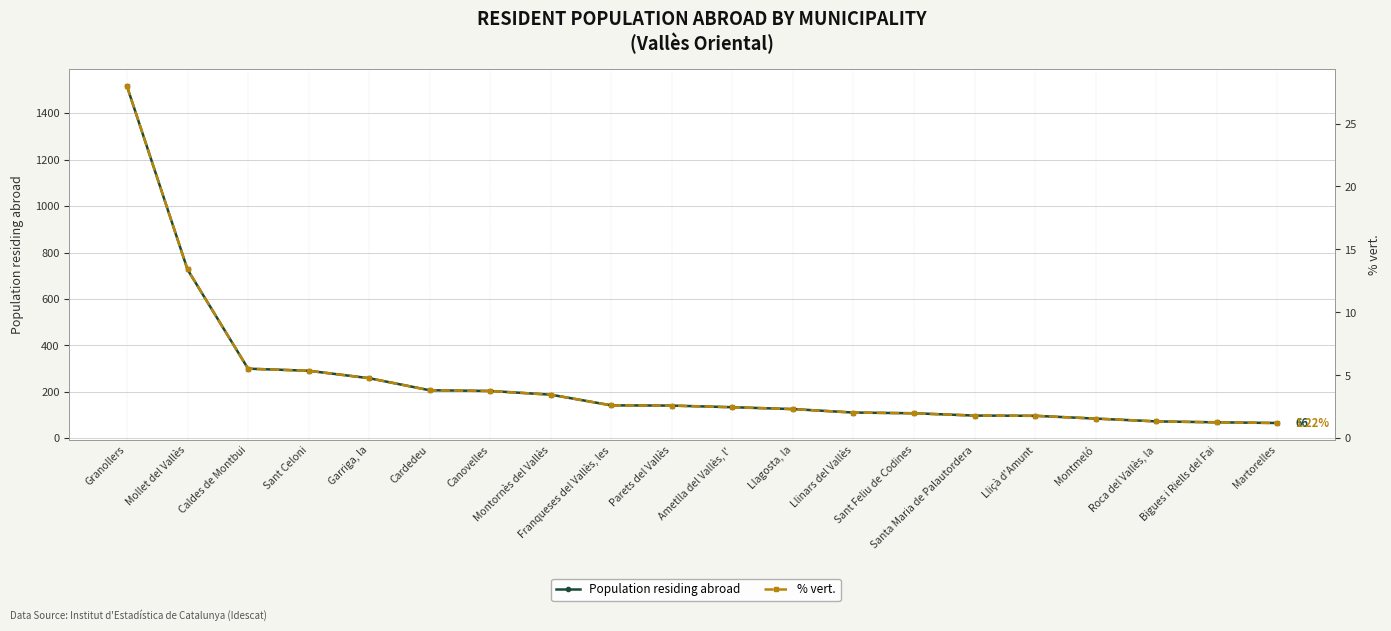

True or false: Population residing abroad and % vert. intersect in this chart.

False